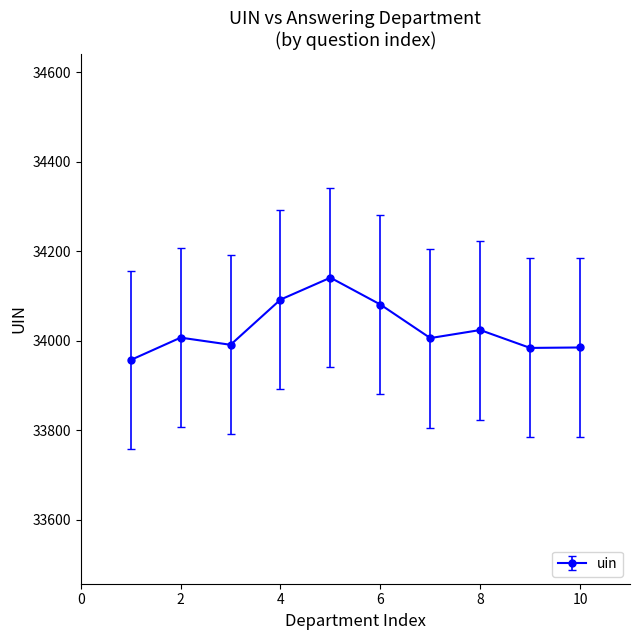

How many interior local peaks (higher than both neighbors) does the data have?

3